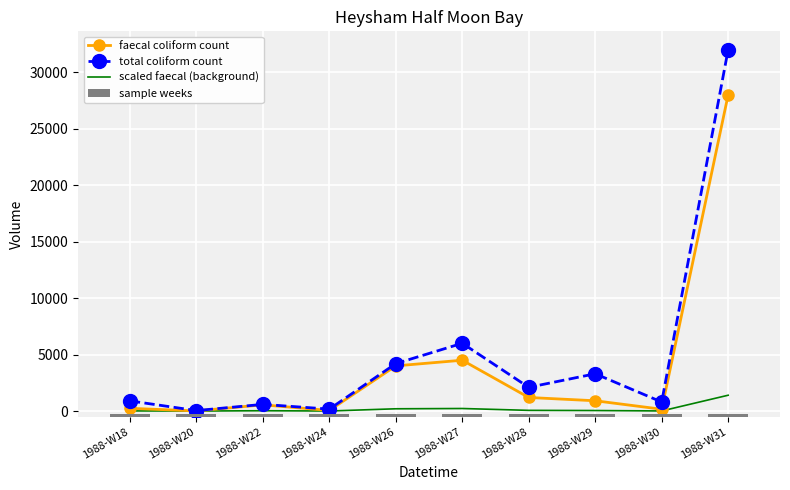

Does the chart contain stacked bars?

No